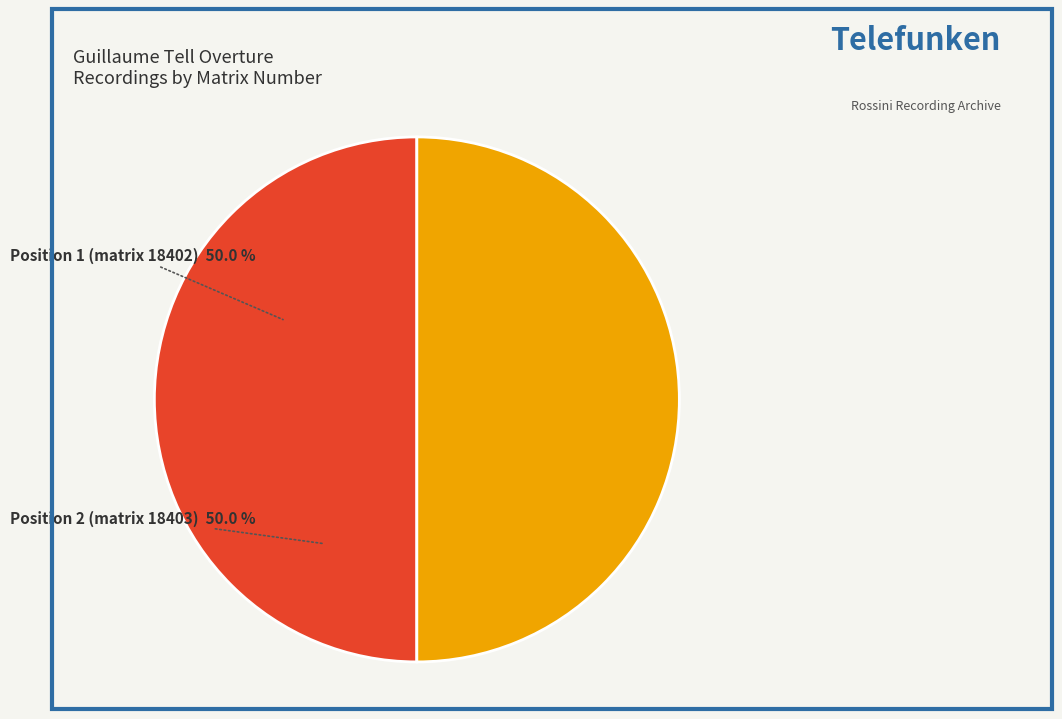

To the nearest percent, what is the average slice percentage?

50%